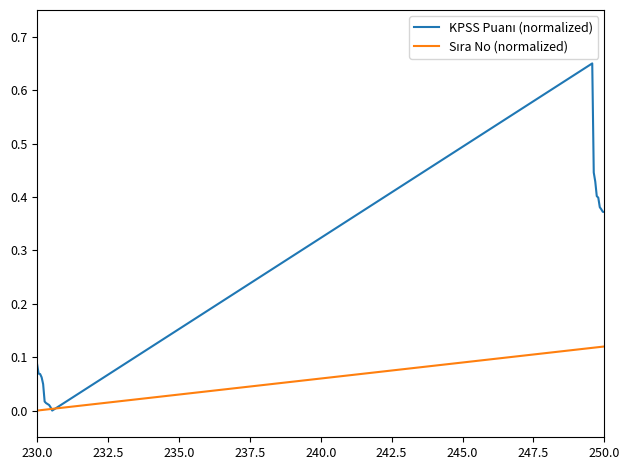

What is the difference between the second highest and second lowest values in the Sıra No (normalized) series?

0.1